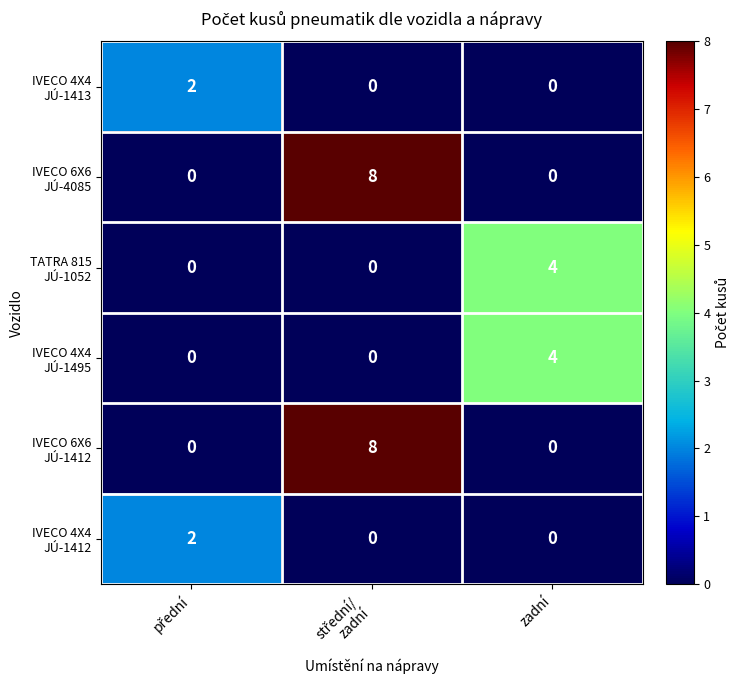

What is the maximum value shown in the chart?

8